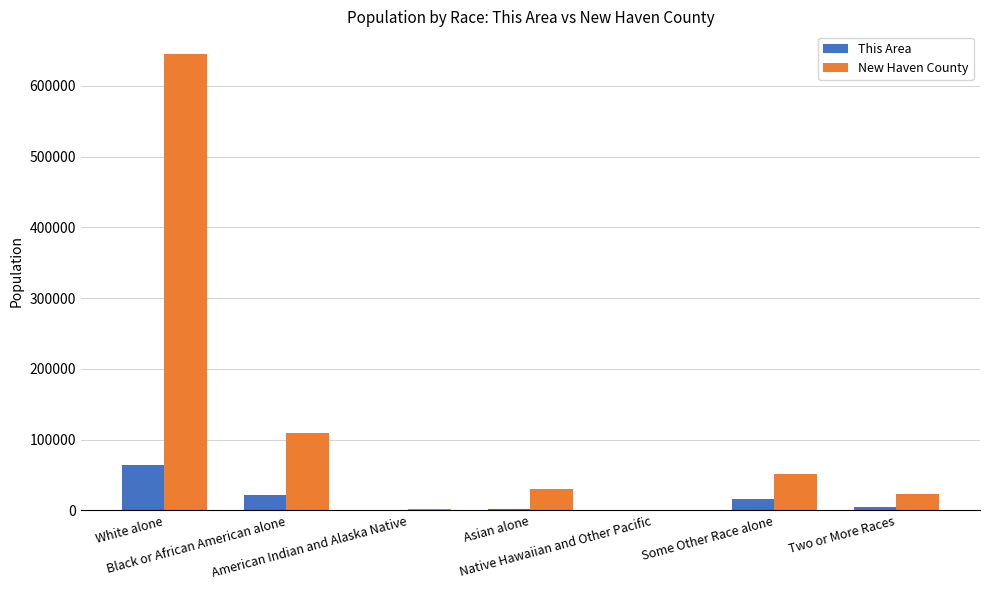

What is the greatest value displayed?

644744